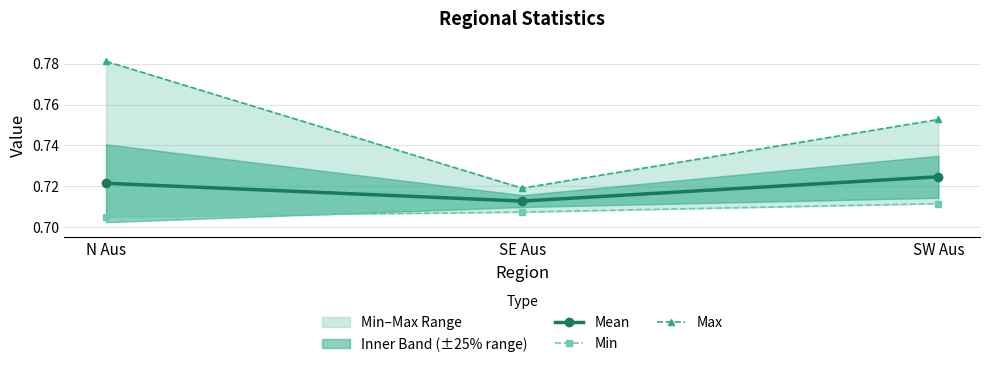

At how many categories does at least one series exceed 0?

3